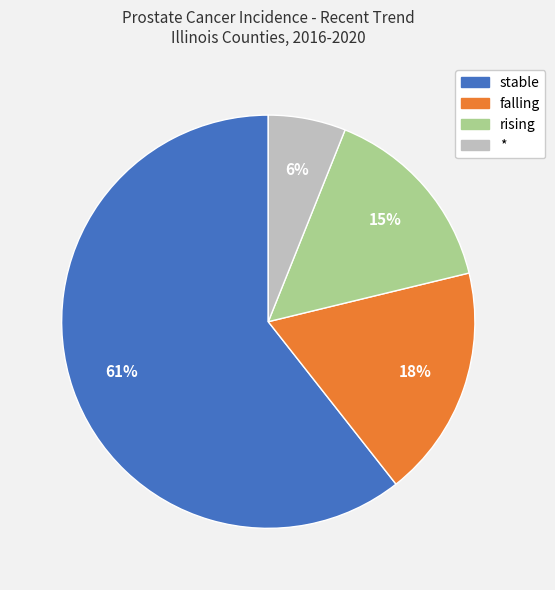

To the nearest percent, what is the combined percentage of falling and *?

24%